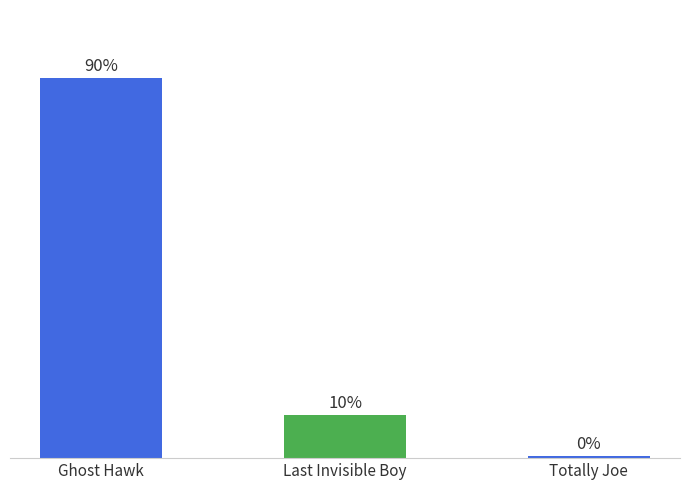

Does the chart contain any negative values?

No